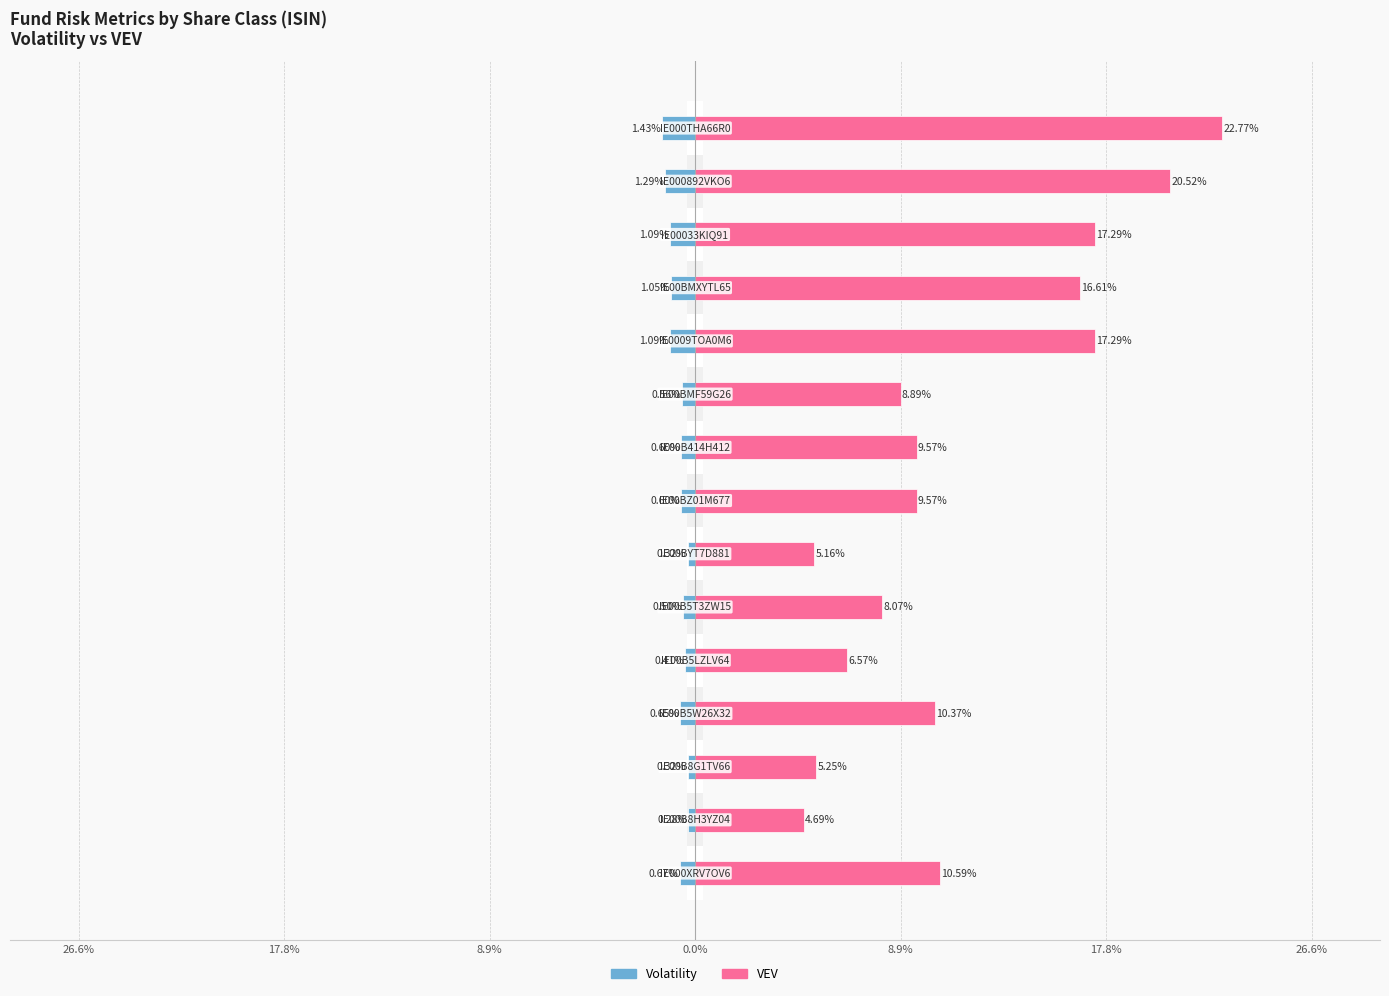

What is the minimum value shown in the chart?

-1.4